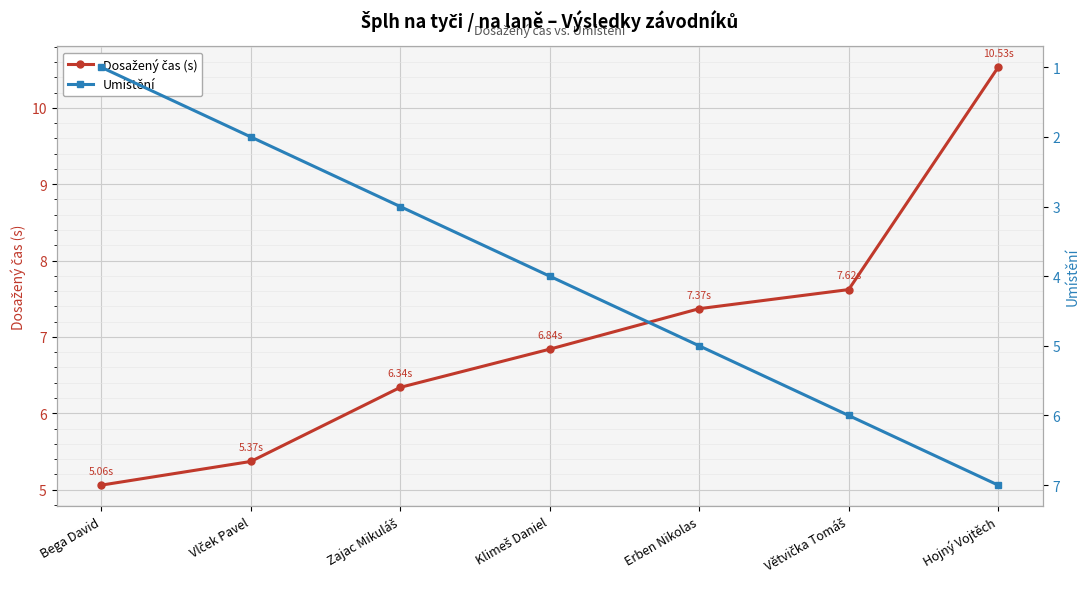

True or false: Umístění and Dosažený čas (s) cross at least once.

False